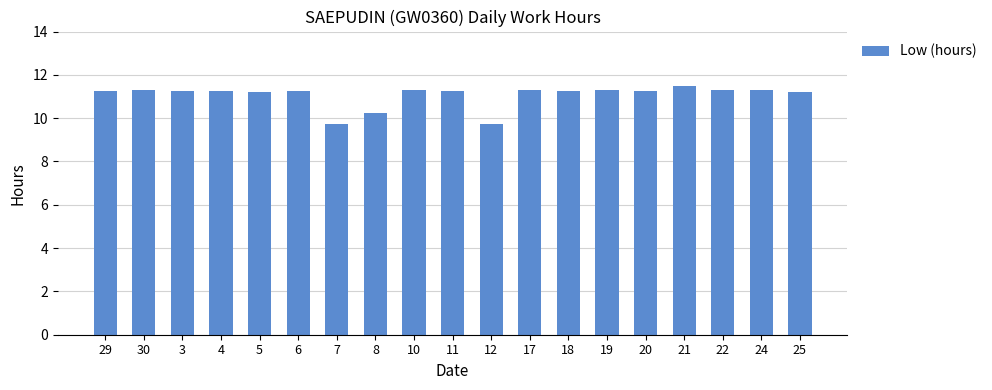

Count the values in the range 11 to 12.

16